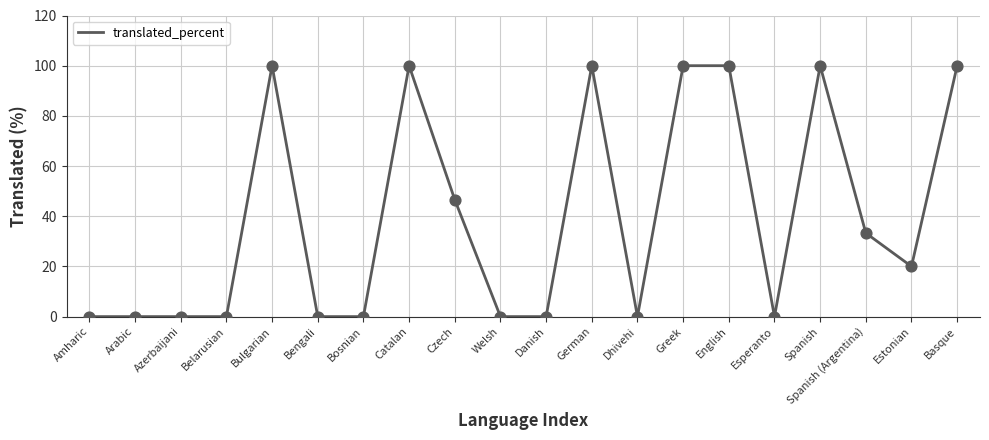

Which has a higher value, Estonian or German?

German